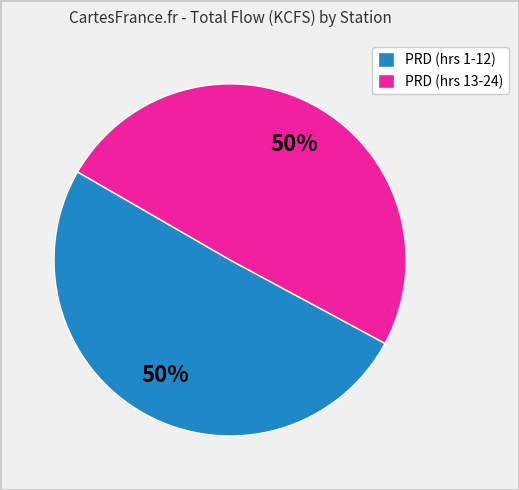

How many segments does this pie chart have?

2